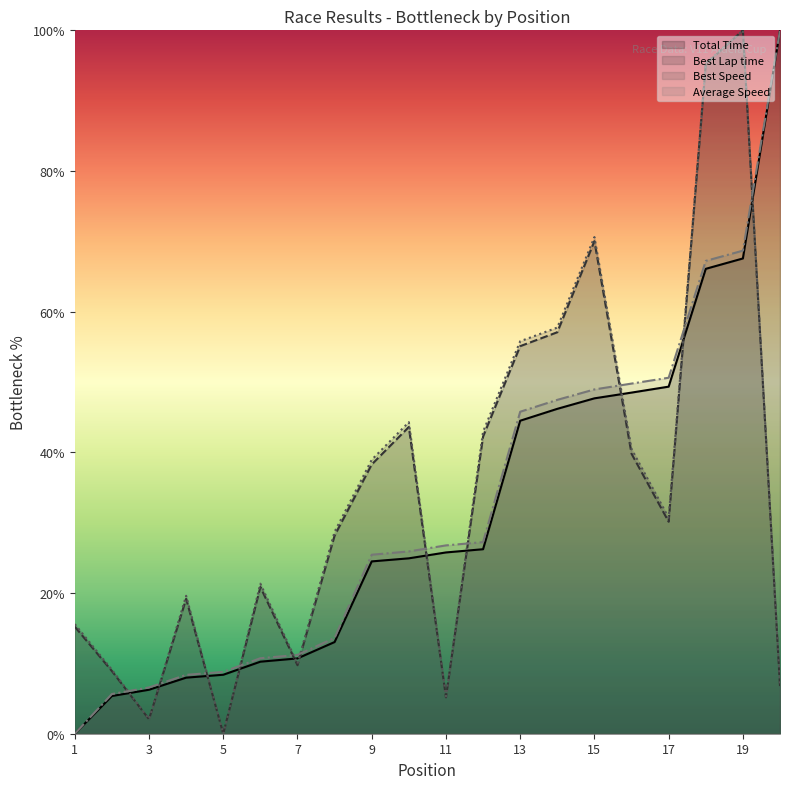

At which label does Average Speed reach its peak?

20